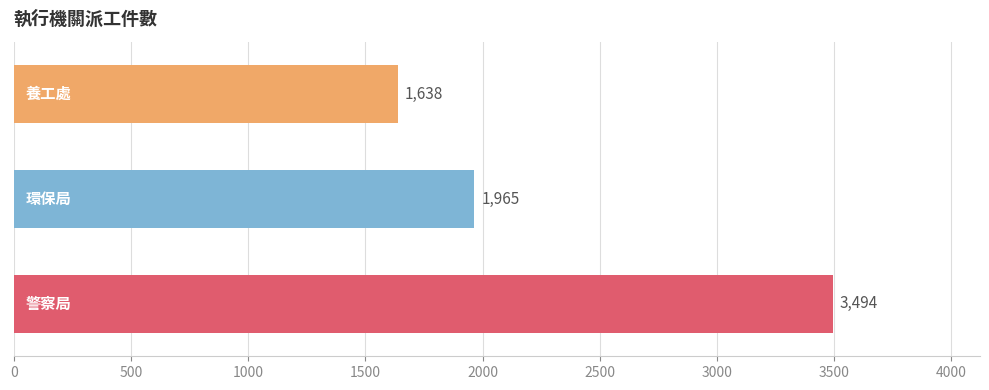

What is the difference between the maximum and minimum values?

1856